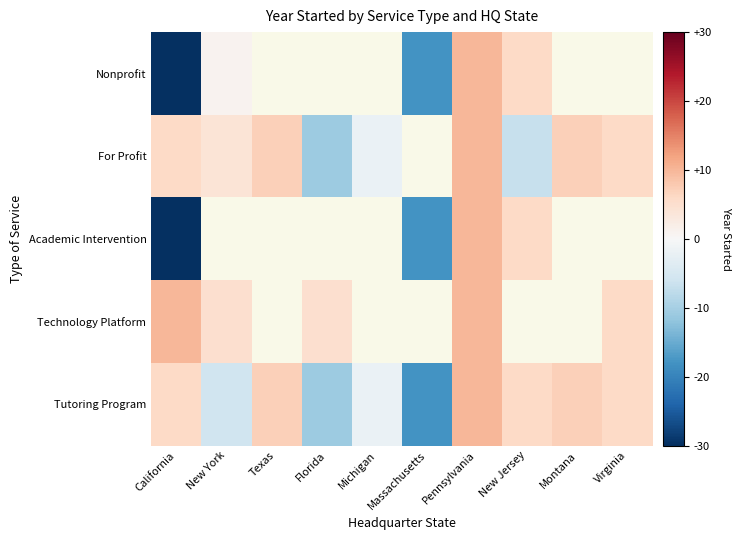

What is the difference between the maximum and minimum values in the Academic Intervention series?

40.0